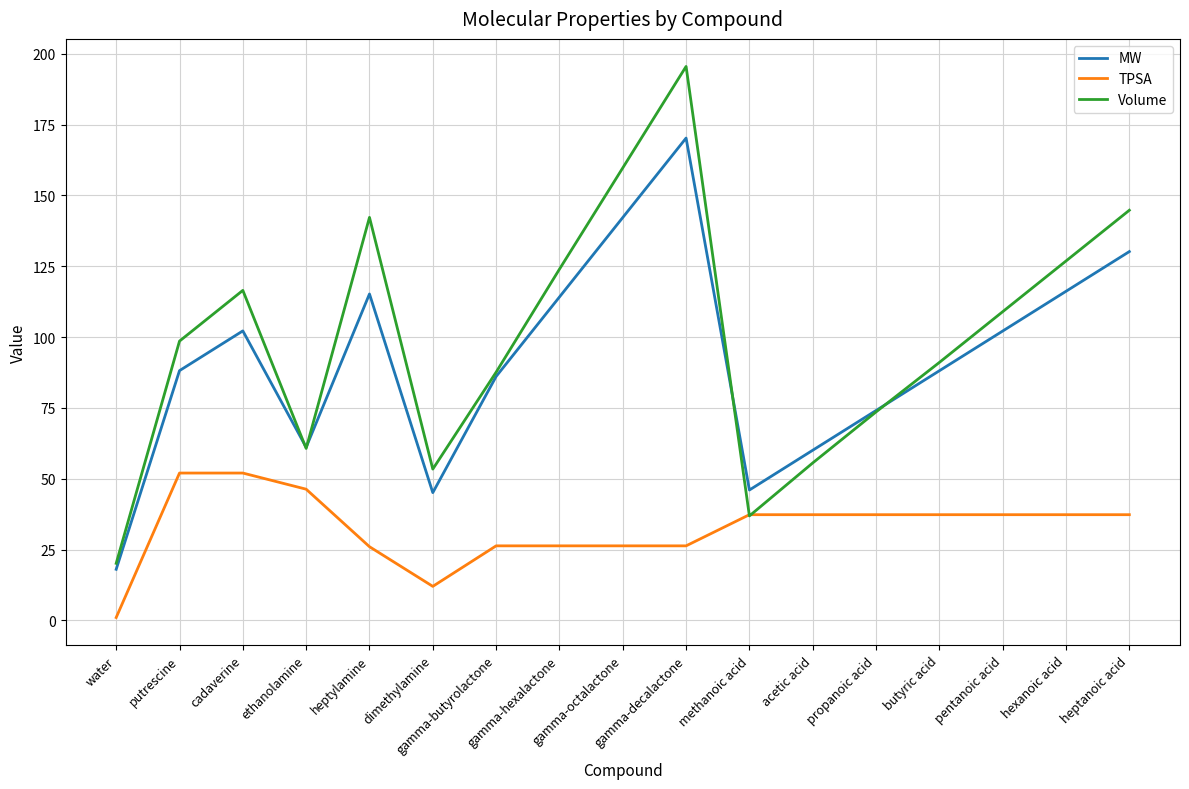

List the series in order of their peak value, lowest first.

TPSA, MW, Volume